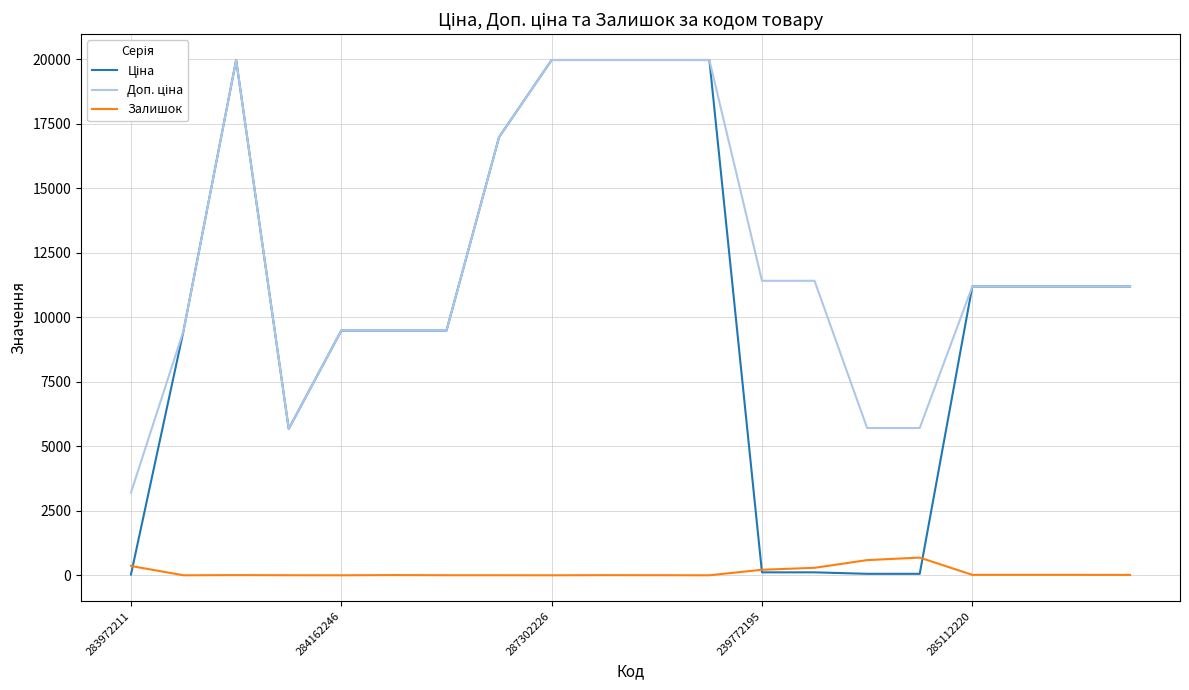

What is the maximum value for Залишок?

686.0